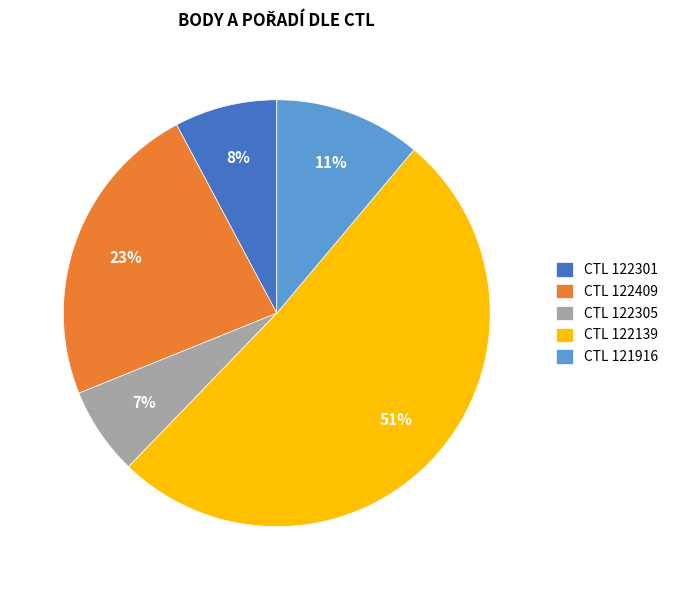

To the nearest percent, what portion does CTL 122139 represent?

51%